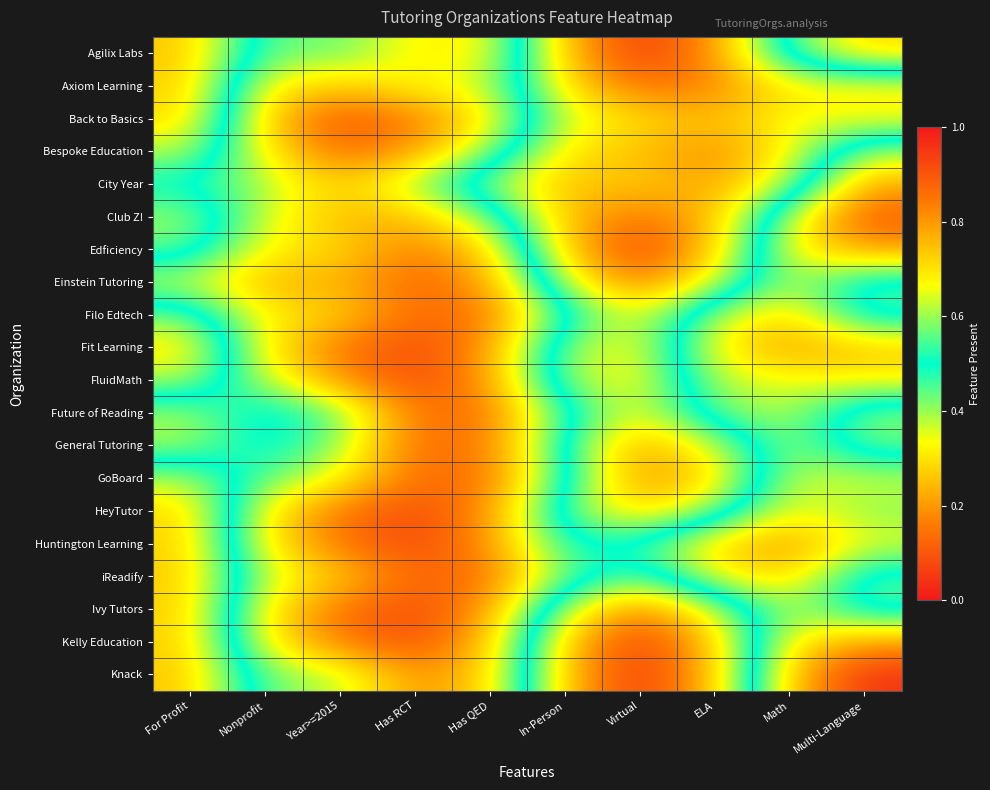

At which category is the sum across all series the highest?

Virtual